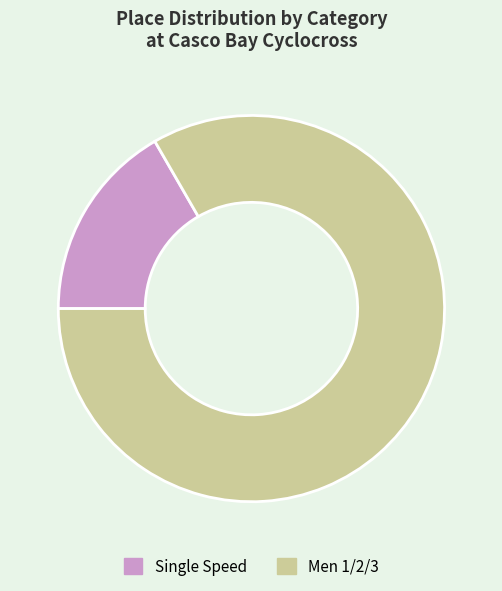

Is there any slice that represents more than half of the pie?

Yes